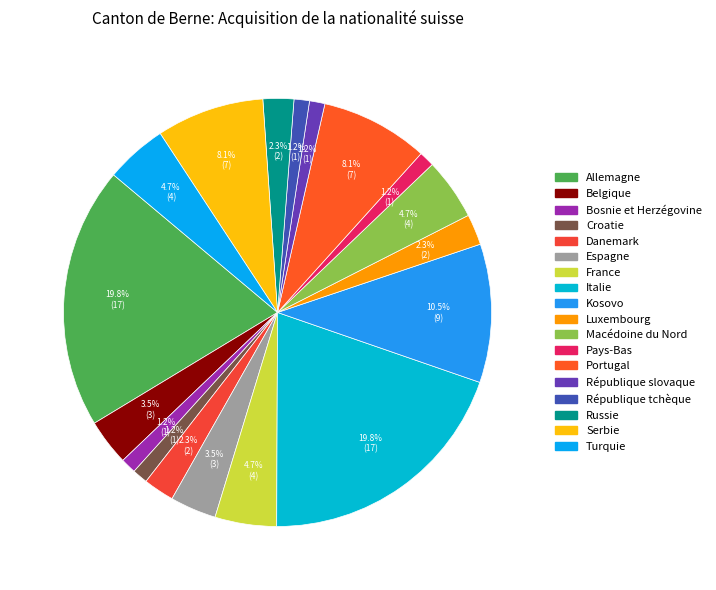

How many slices are in this pie chart?

18